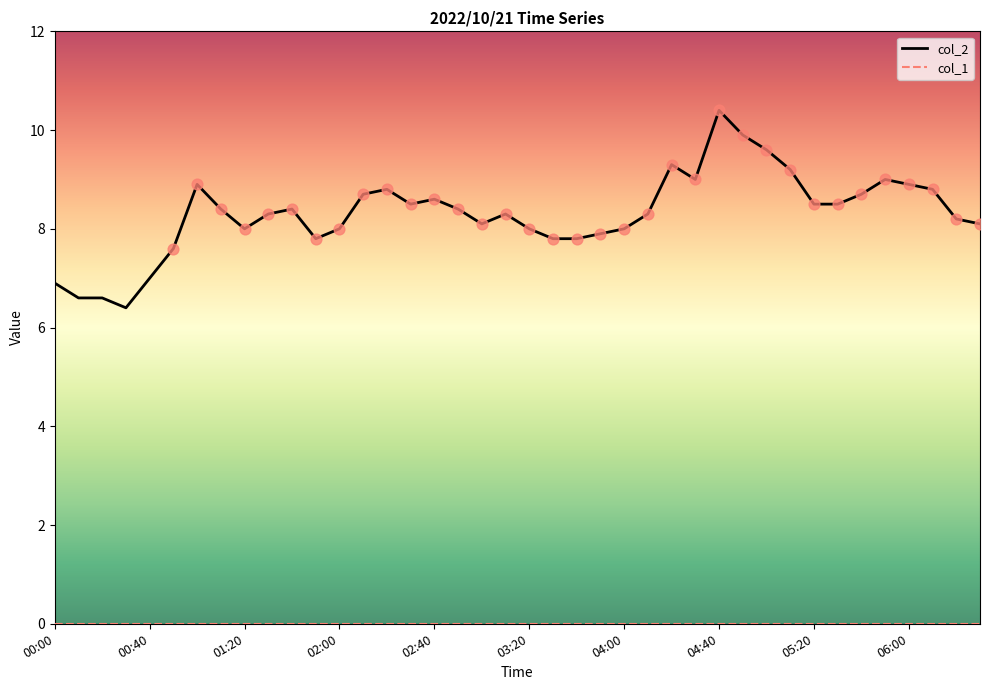

What is the maximum value shown in the chart?

10.4